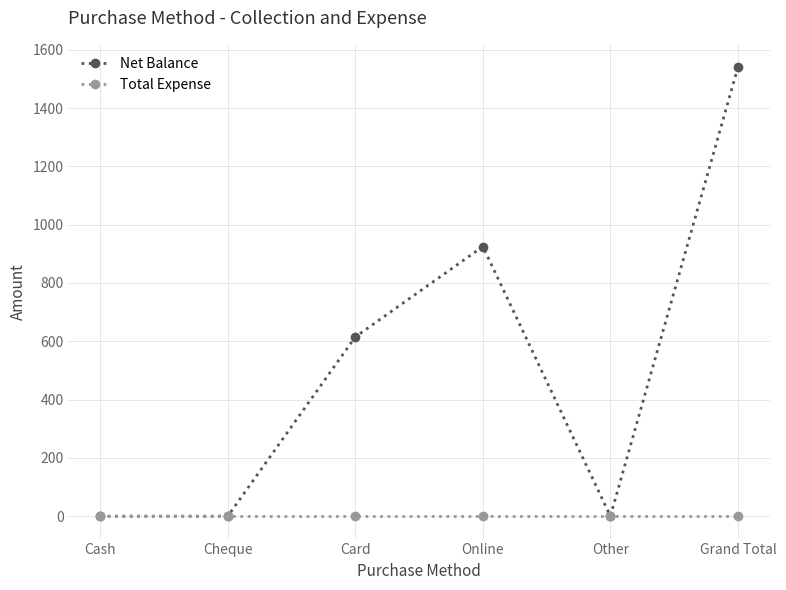

List the series in order of their overall mean, highest first.

Net Balance, Total Expense